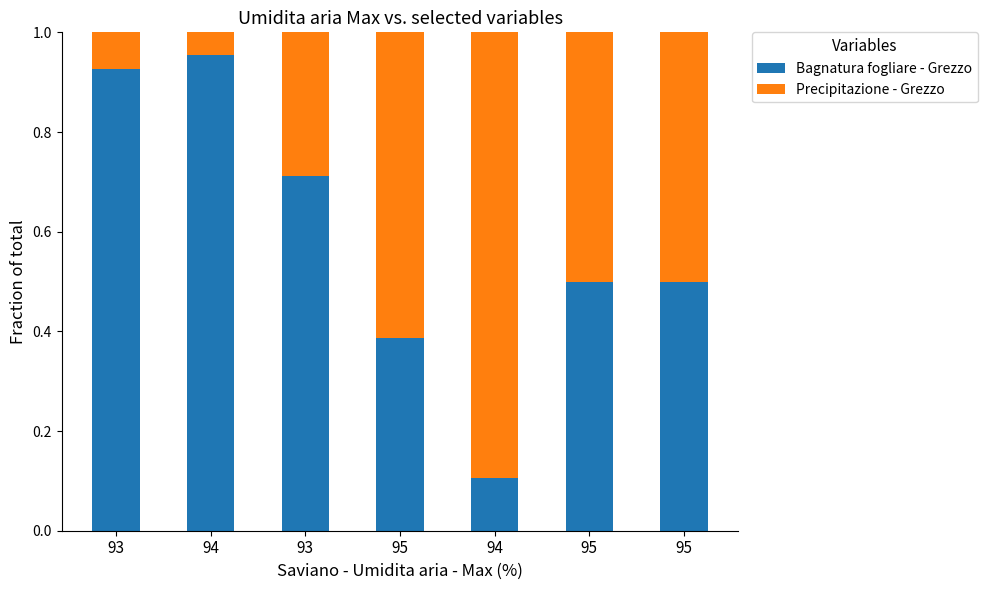

Where is Bagnatura fogliare - Grezzo nearest to the value 0?

94